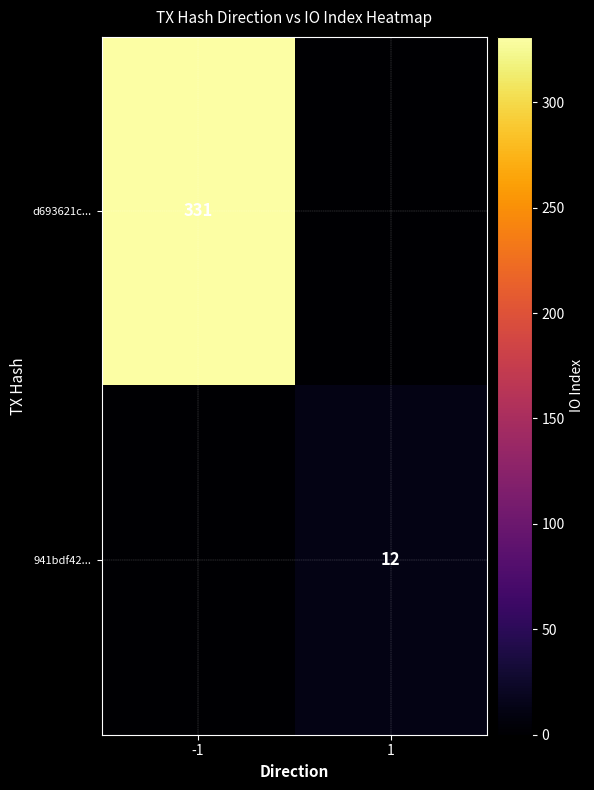

What is the difference between the highest and lowest values at -1?

331